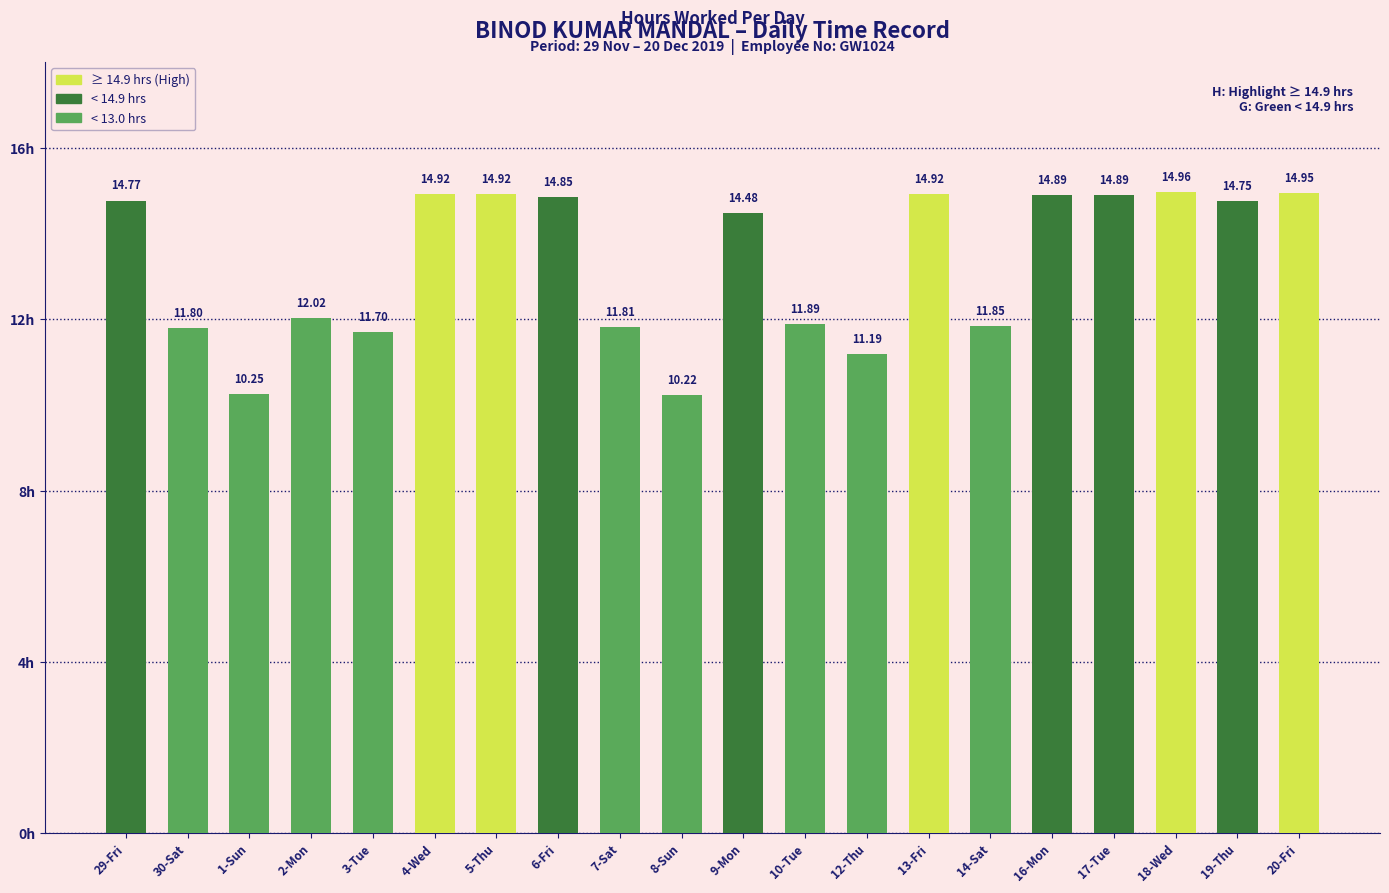

Does the chart contain any negative values?

No